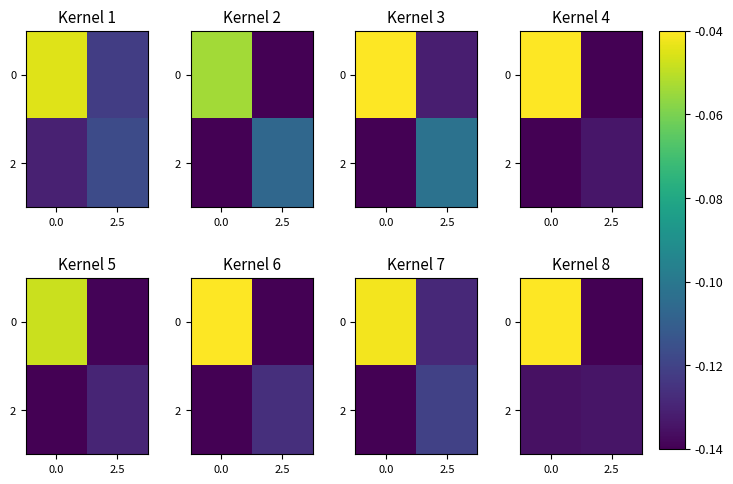

What is the sum of the 2 values at 2.5 and 0.0?

-0.3